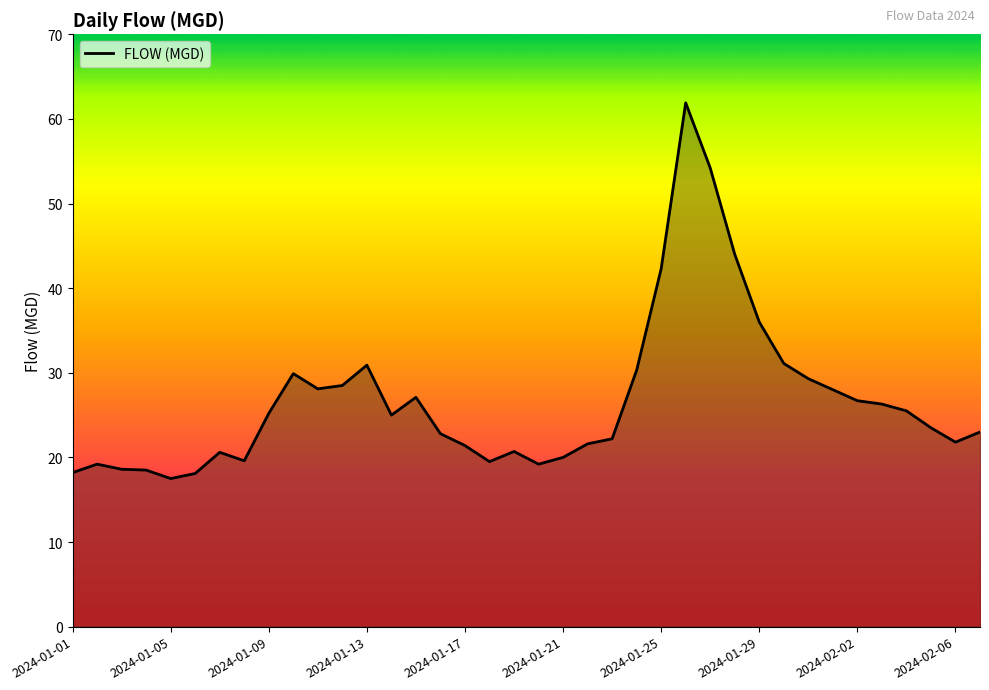

What is the difference between the maximum and minimum values?

44.4